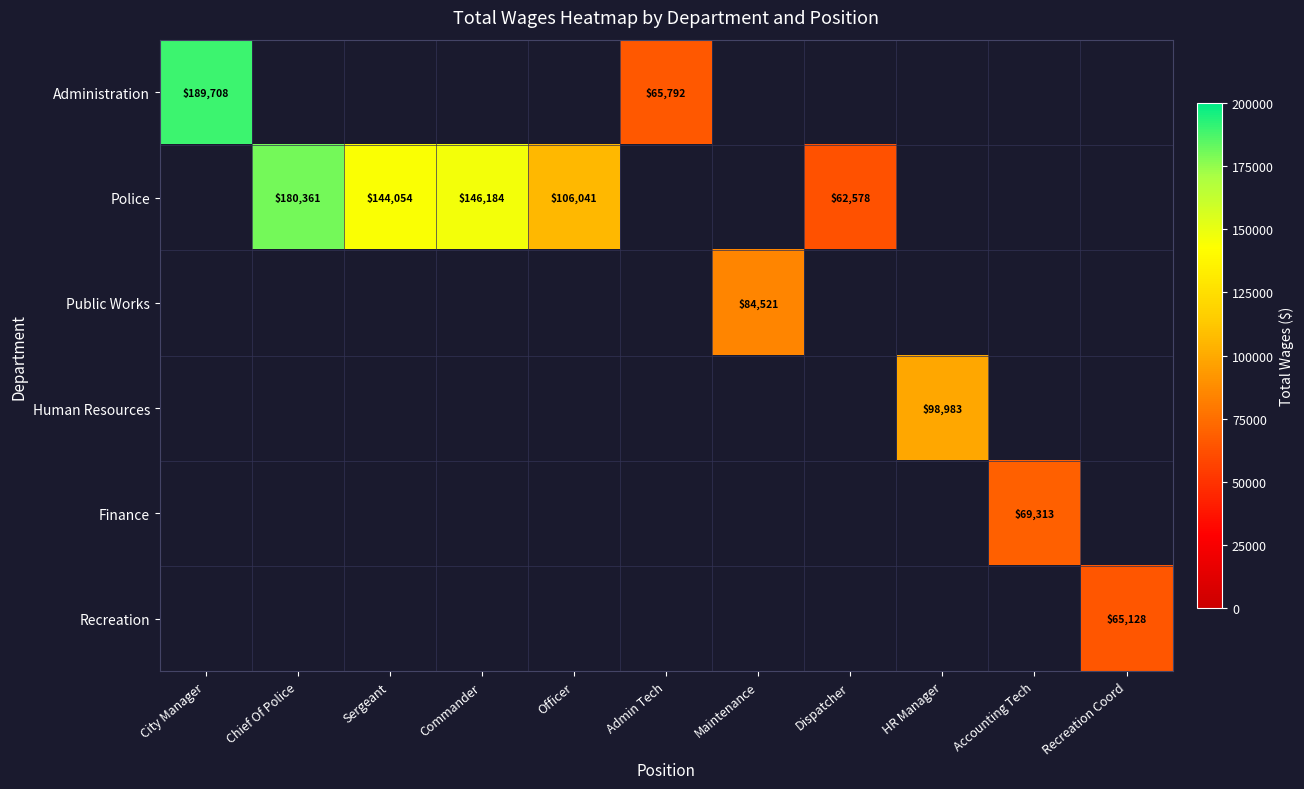

How many categories are shown in the chart?

11